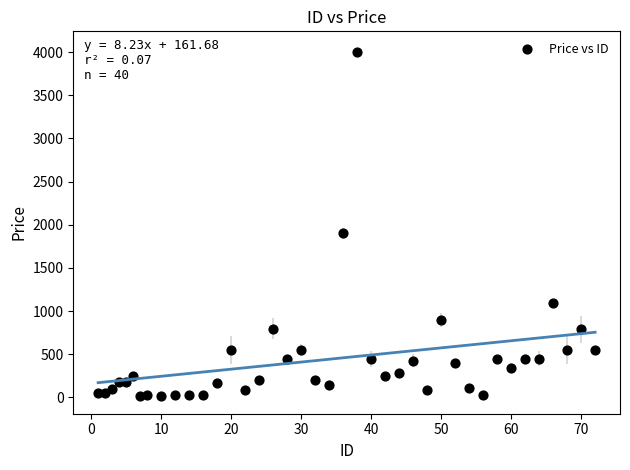

What is the range of X values (max minus min)?

71